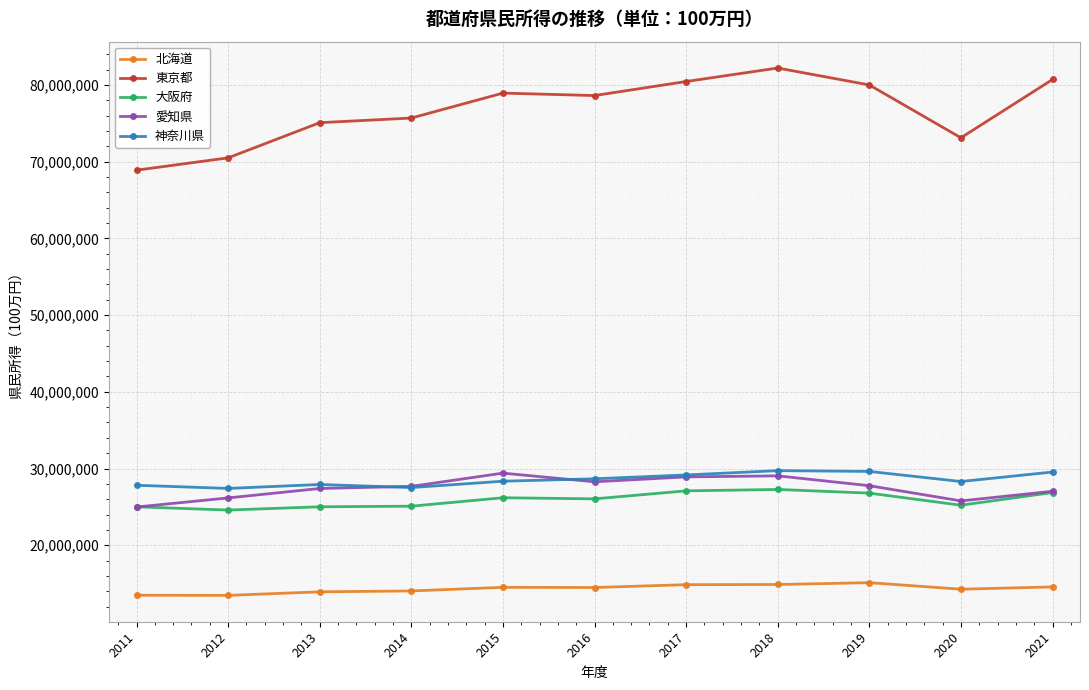

What is the sum of the 東京都 values at 2016 and 2012?

149103768